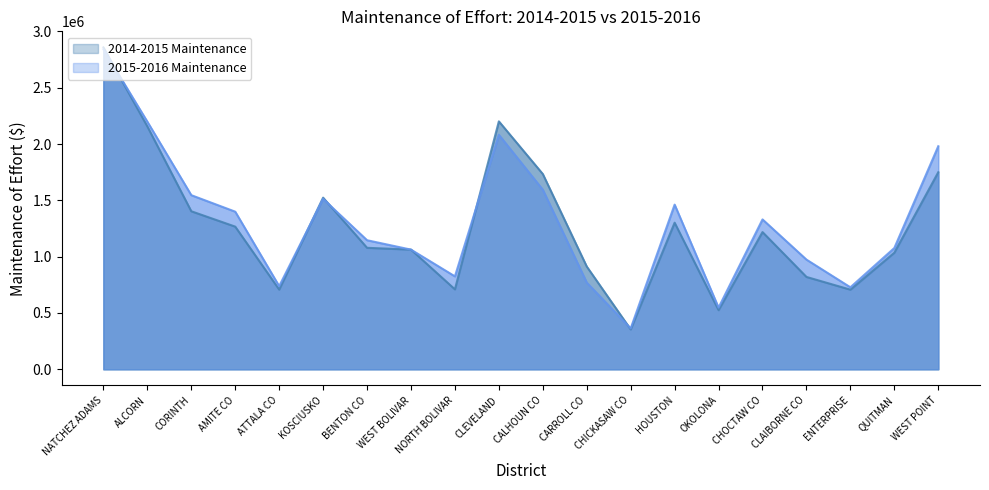

How many series are shown in this chart?

2